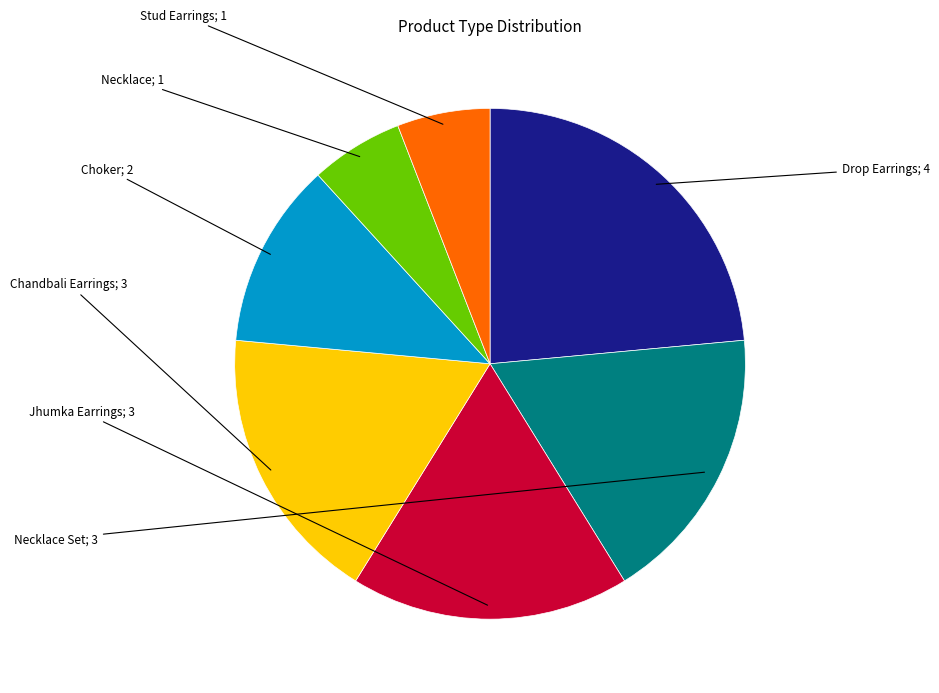

Does any single category account for the majority?

No